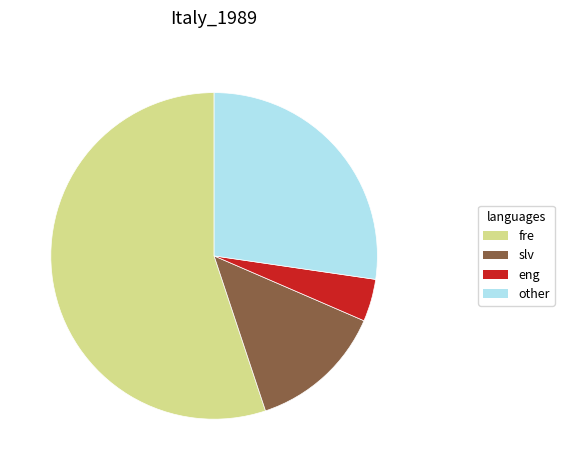

Combined, do fre and slv account for over 50%?

Yes